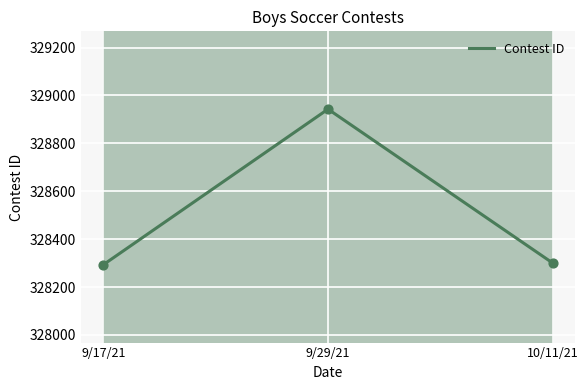

Between 10/11/21 and 9/17/21, which is larger?

10/11/21